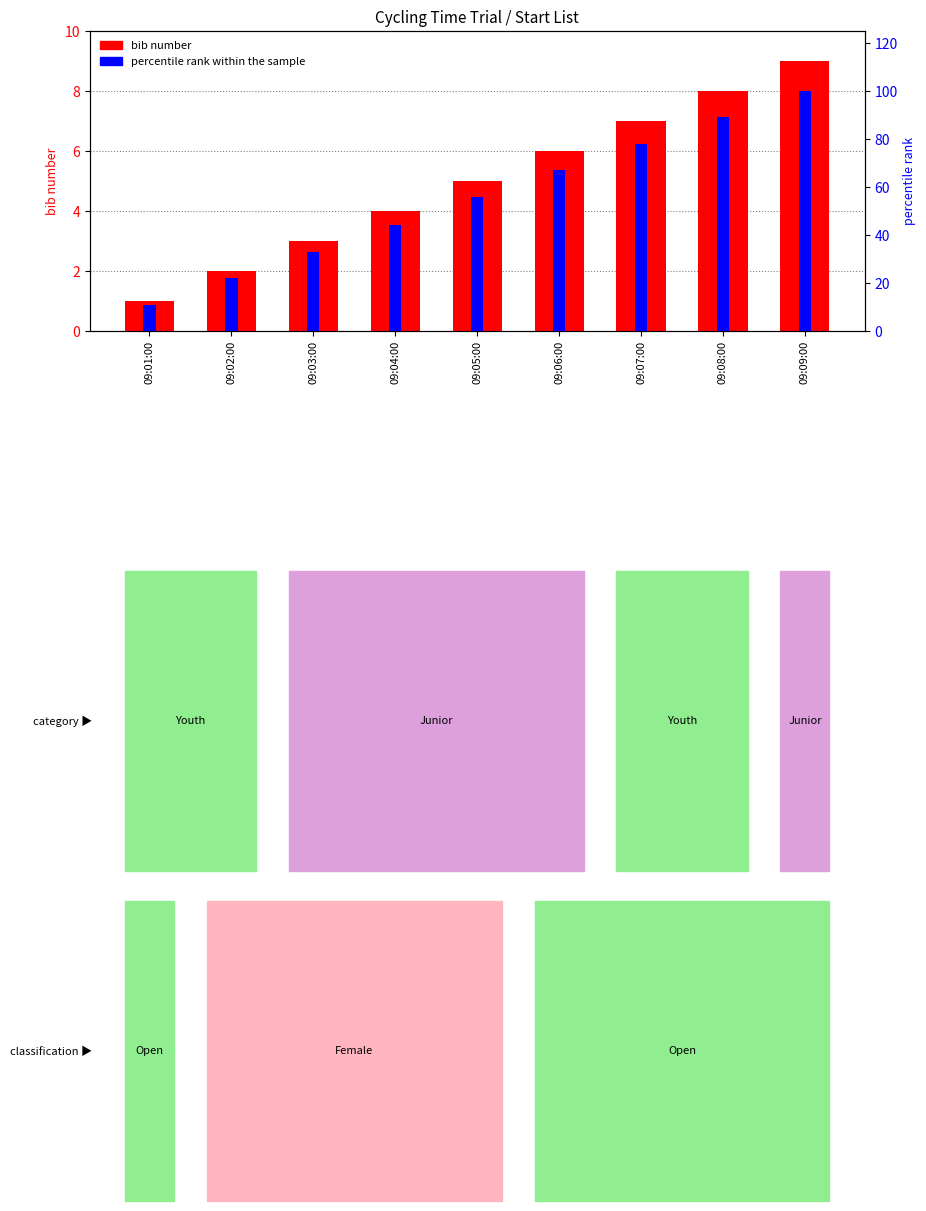

Rank the series by their average value, from lowest to highest.

bib number, percentile rank within the sample